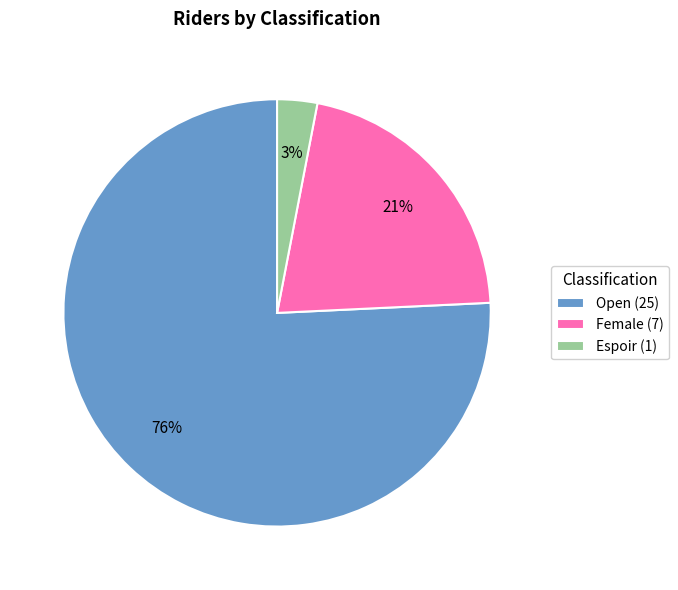

Is it true that Espoir is 3% of the pie?

True